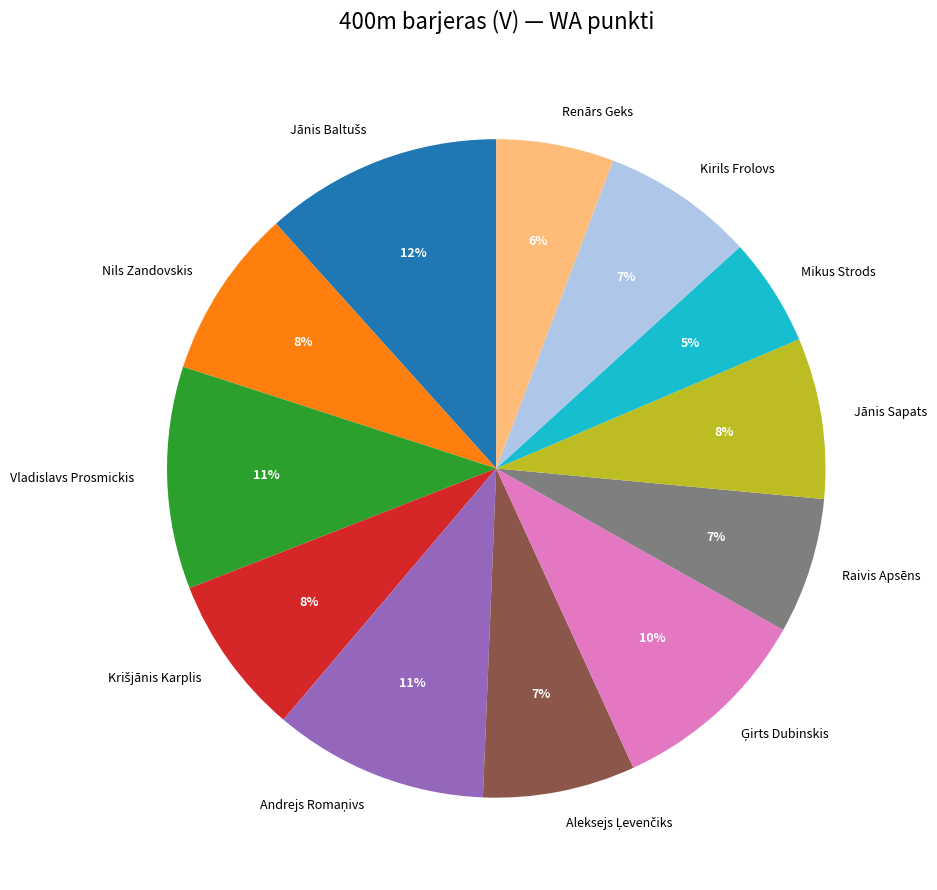

How many slices are in this pie chart?

12